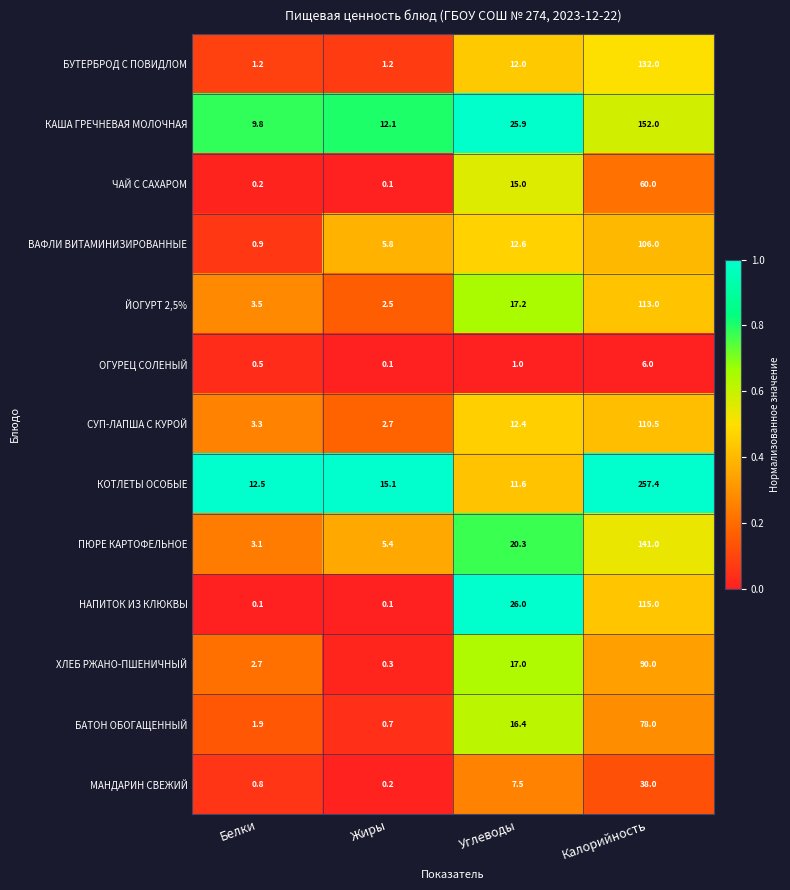

Read the КОТЛЕТЫ ОСОБЫЕ value at Белки.

12.5